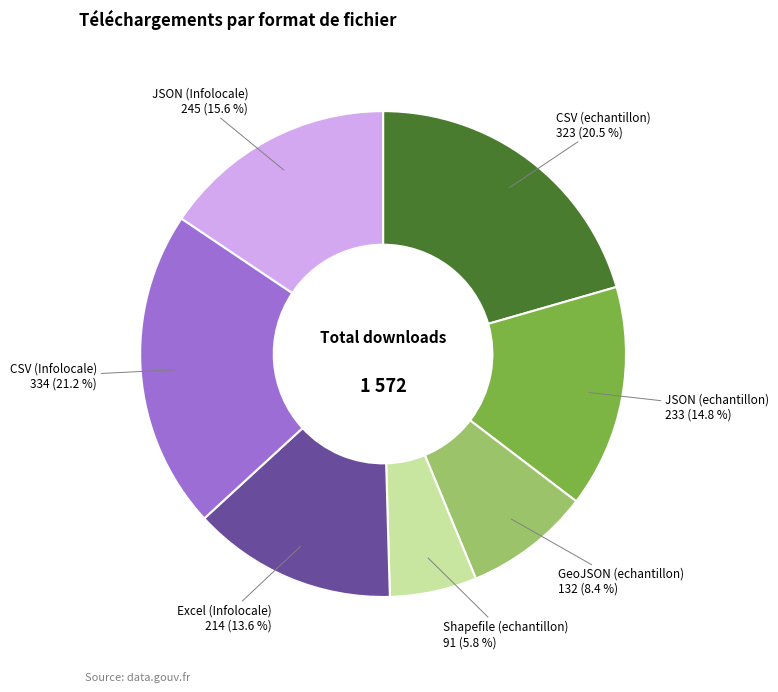

Is JSON (echantillon) the majority of the pie?

No